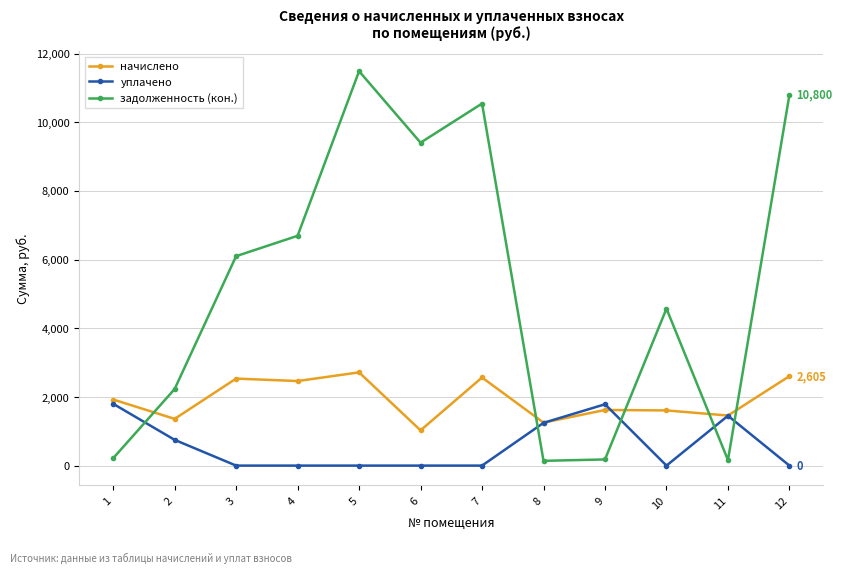

List the series in order of their overall mean, lowest first.

уплачено, начислено, задолженность (кон.)